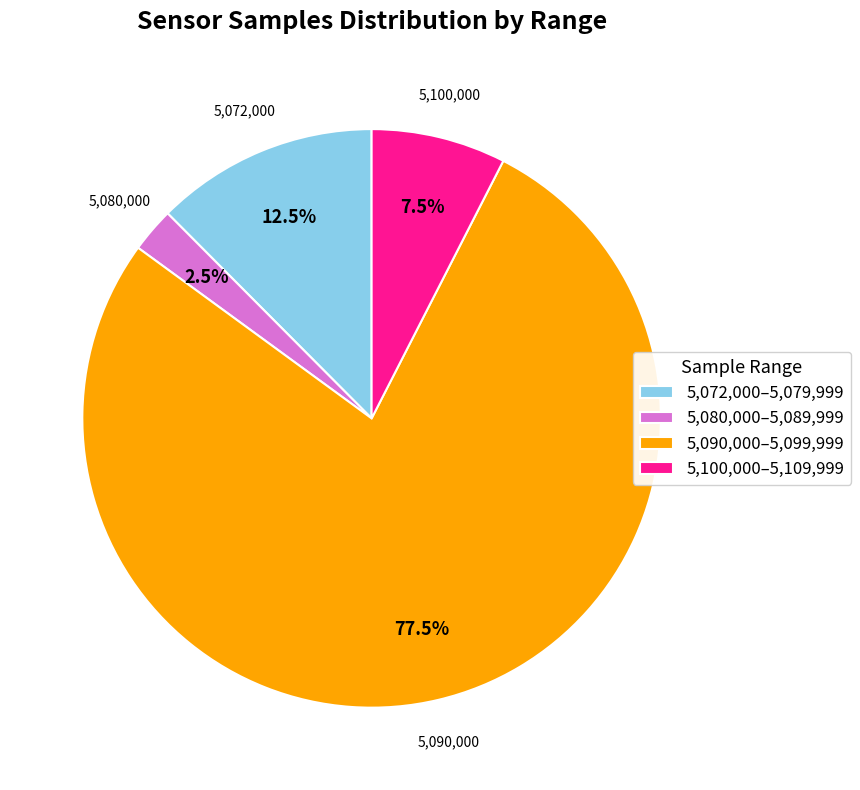

Rank the categories by value from lowest to highest.

5,080,000–5,089,999, 5,100,000–5,109,999, 5,072,000–5,079,999, 5,090,000–5,099,999